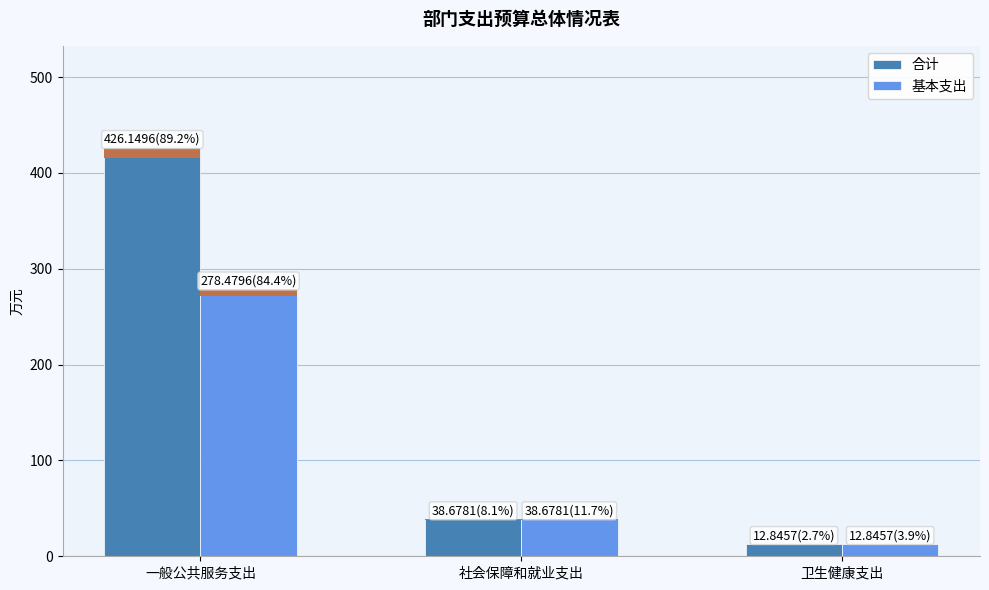

List the series in order of their peak value, highest first.

合计, 基本支出